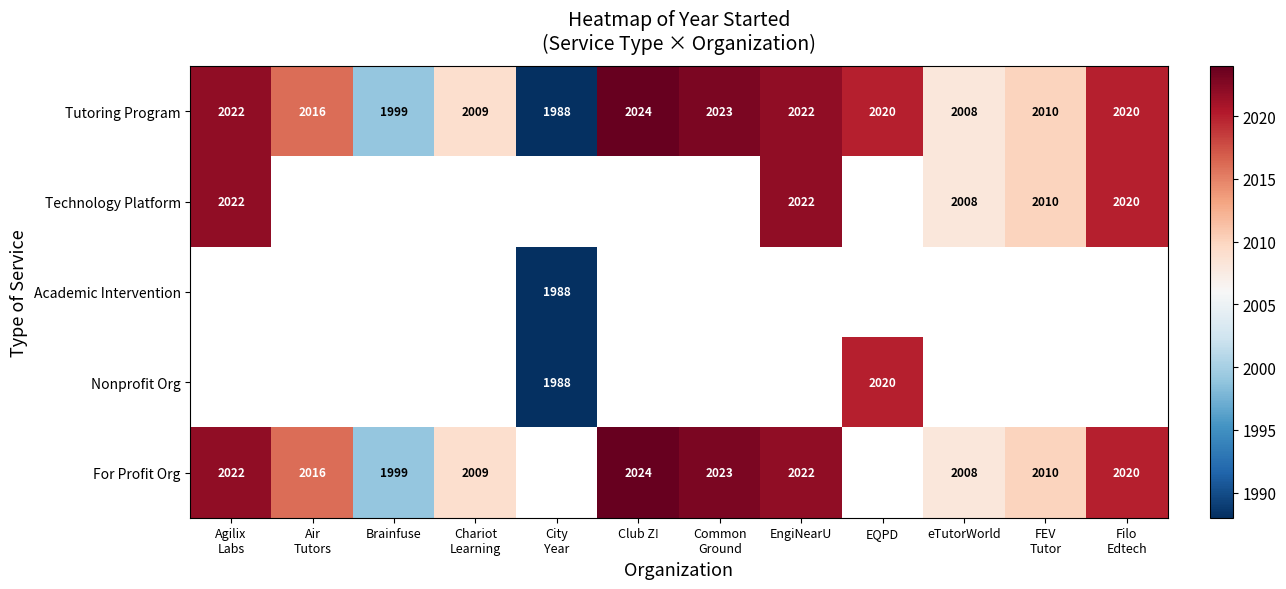

The value of Tutoring Program at Brainfuse is 1999. True or false?

True